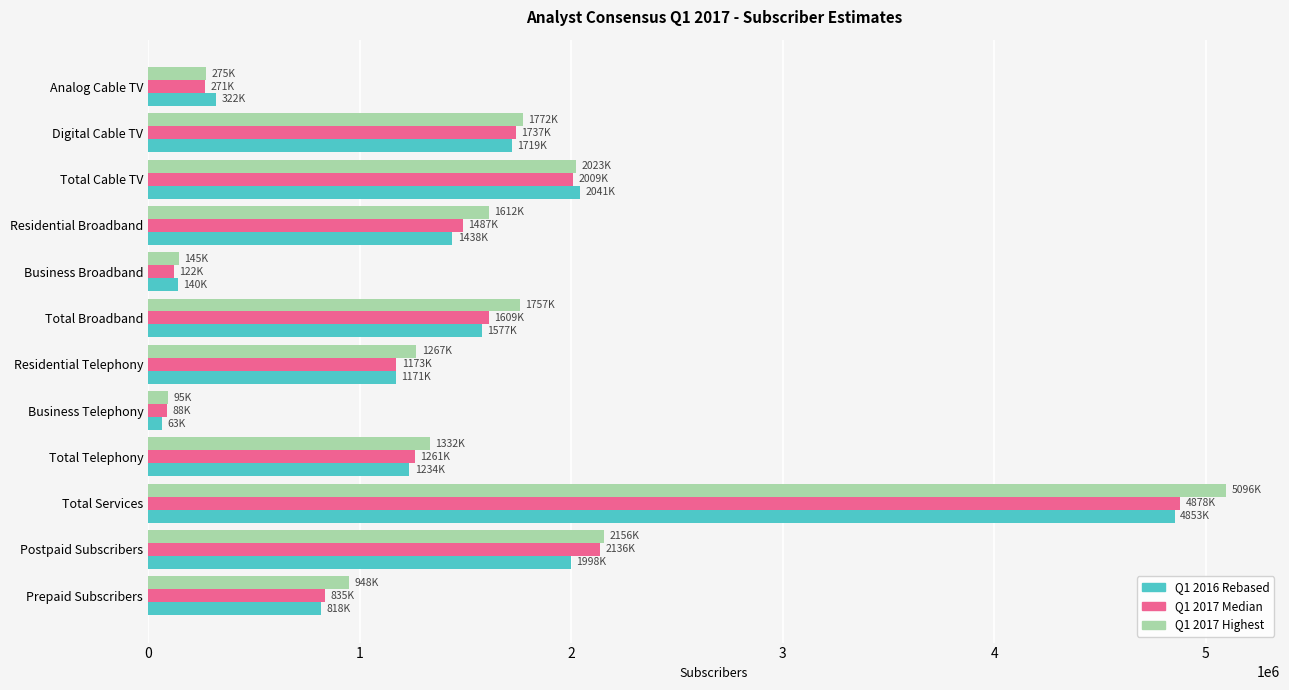

True or false: Q1 2016 Rebased has a value of 2894743.7 at Digital Cable TV.

False